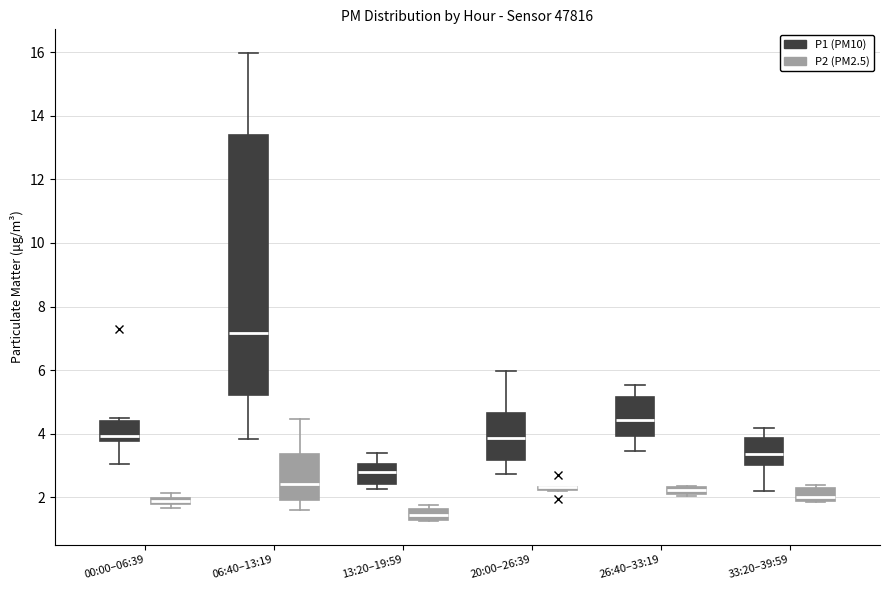

Where does the upper whisker of the box for 06:40–13:19 (P1 (PM10)) end on the y-axis? The values are not printed on the chart, so give them approximately, as read against the axis.

16.0